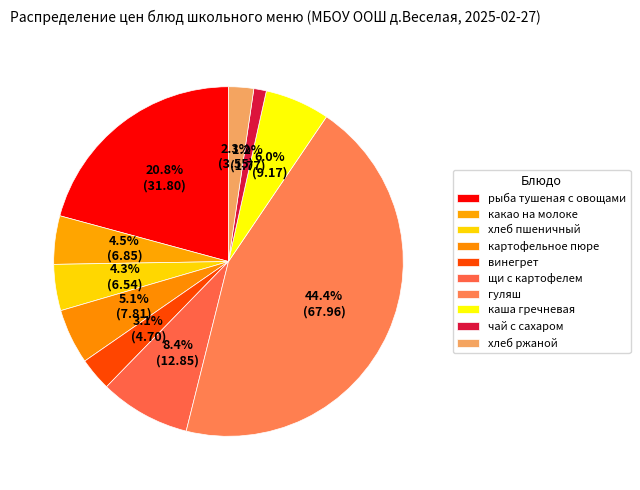

To the nearest percent, what is the difference between the картофельное пюре and щи с картофелем slice percentages?

3%